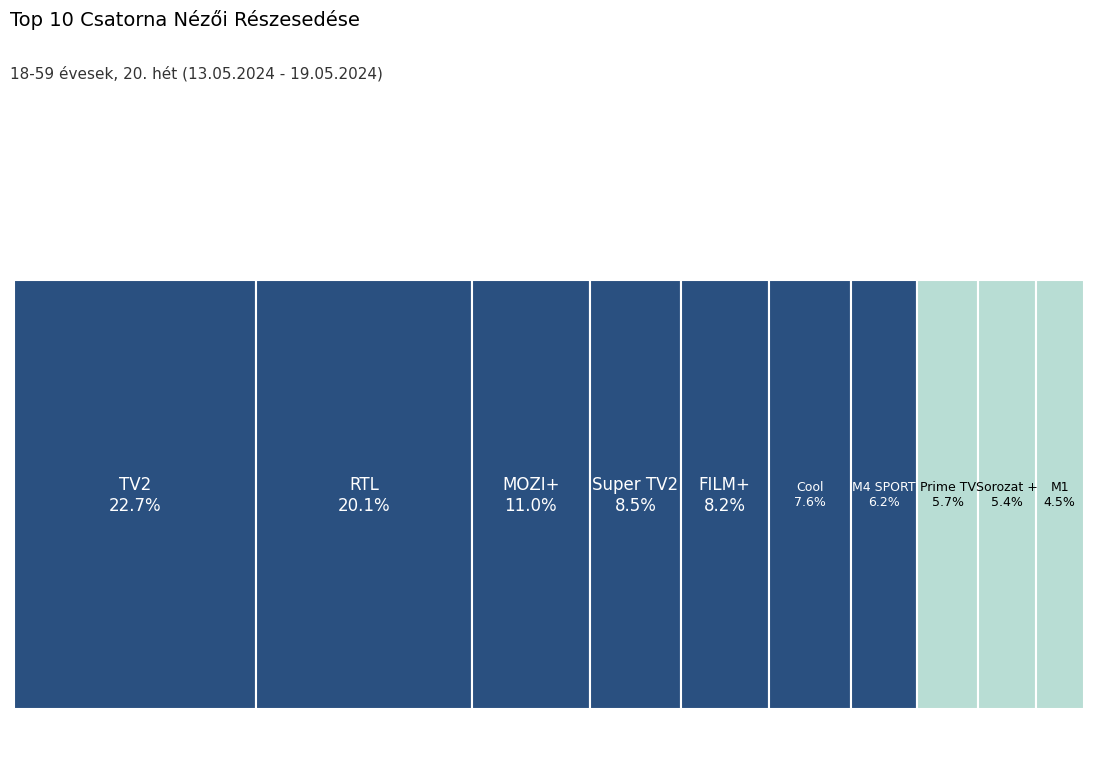

The FILM+ slice represents 8% of the pie. True or false?

True